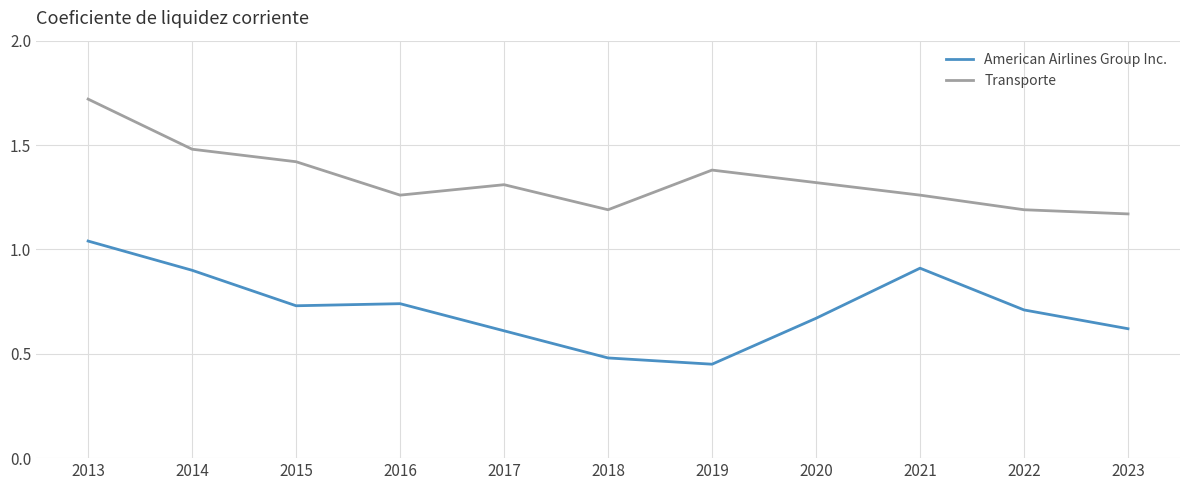

Which series changed the most between 2013 and 2023?

Transporte